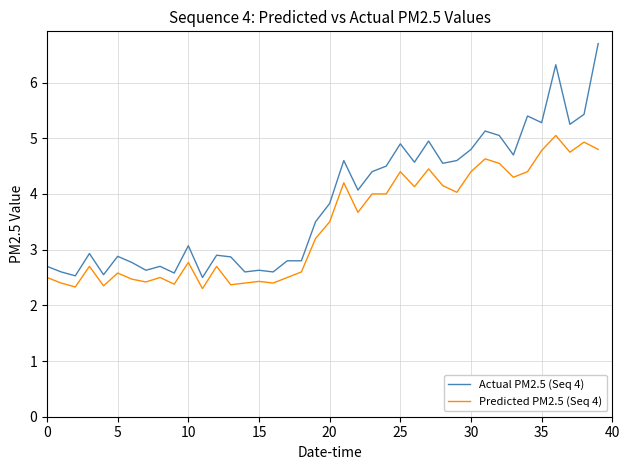

Which series has the widest spread of values?

Actual PM2.5 (Seq 4)